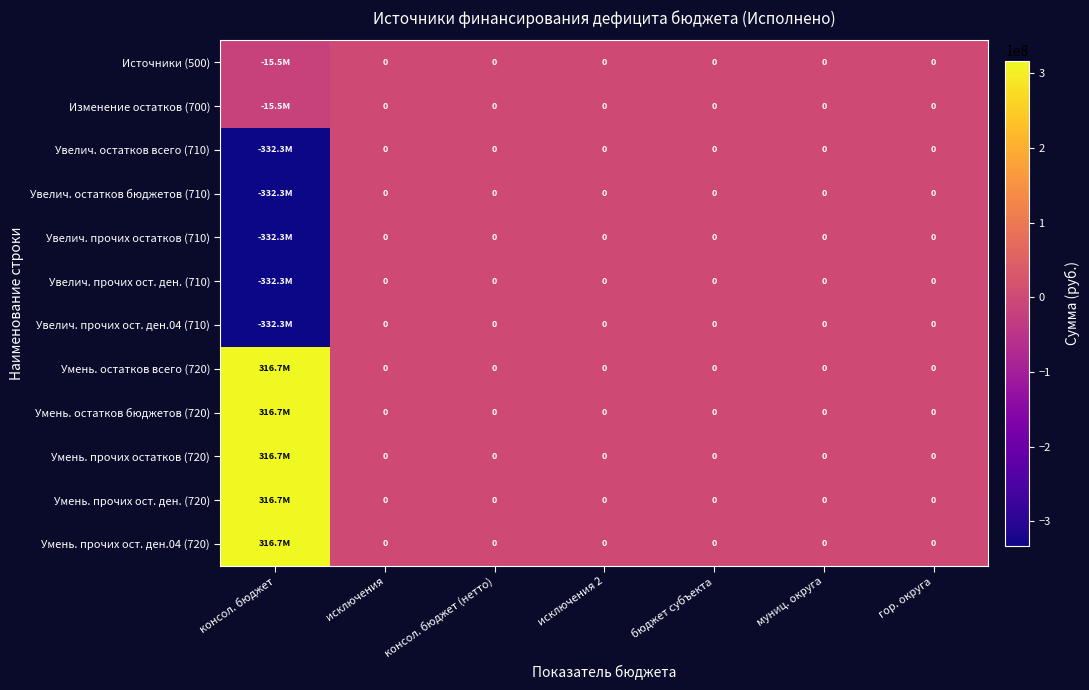

What is the minimum value shown in the chart?

-332253020.4